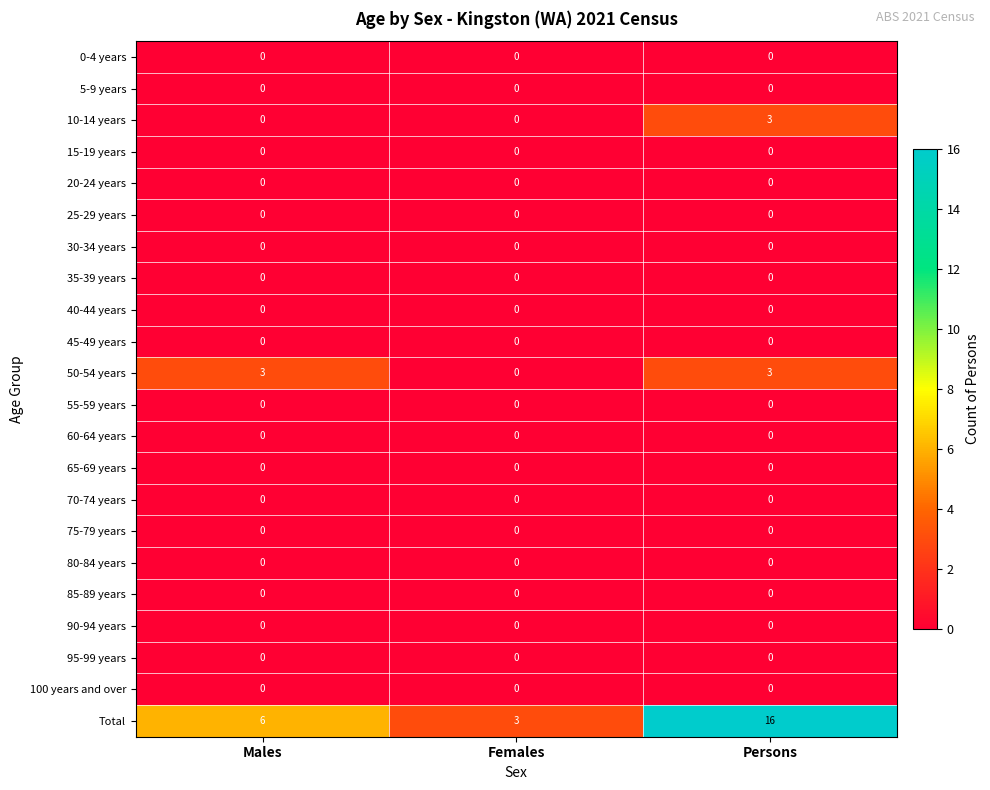

At how many categories does at least one series exceed 5?

2